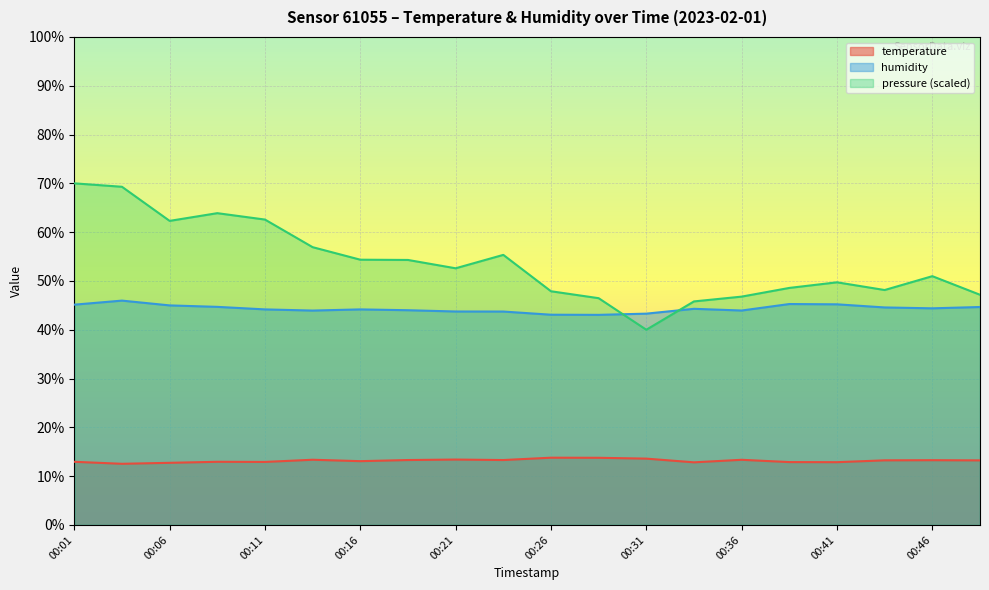

Between 00:33 and 00:21, which is larger?

00:21